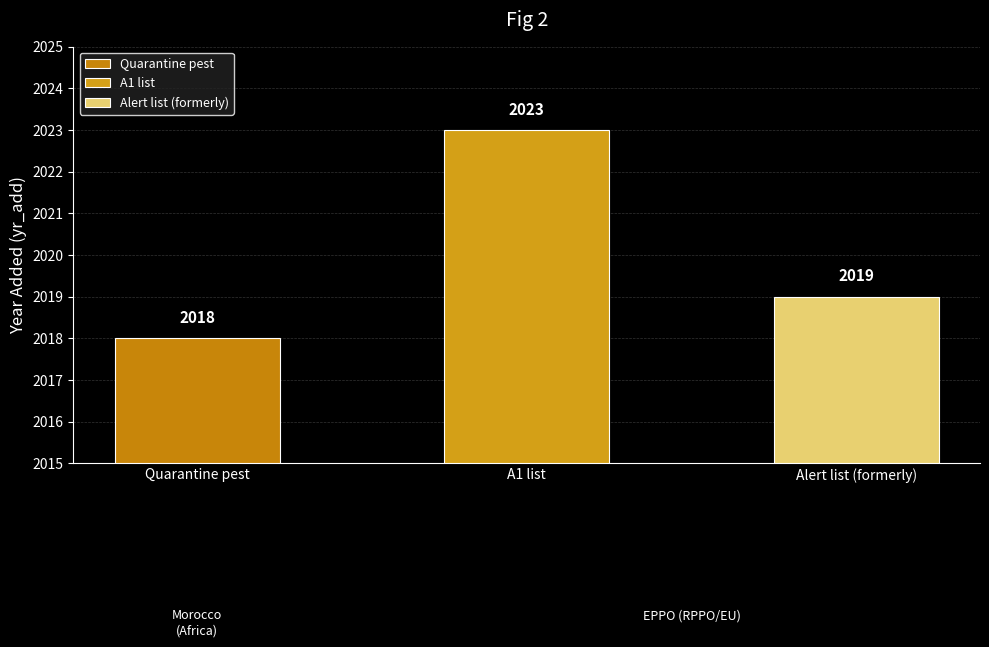

What is the average value?

2020